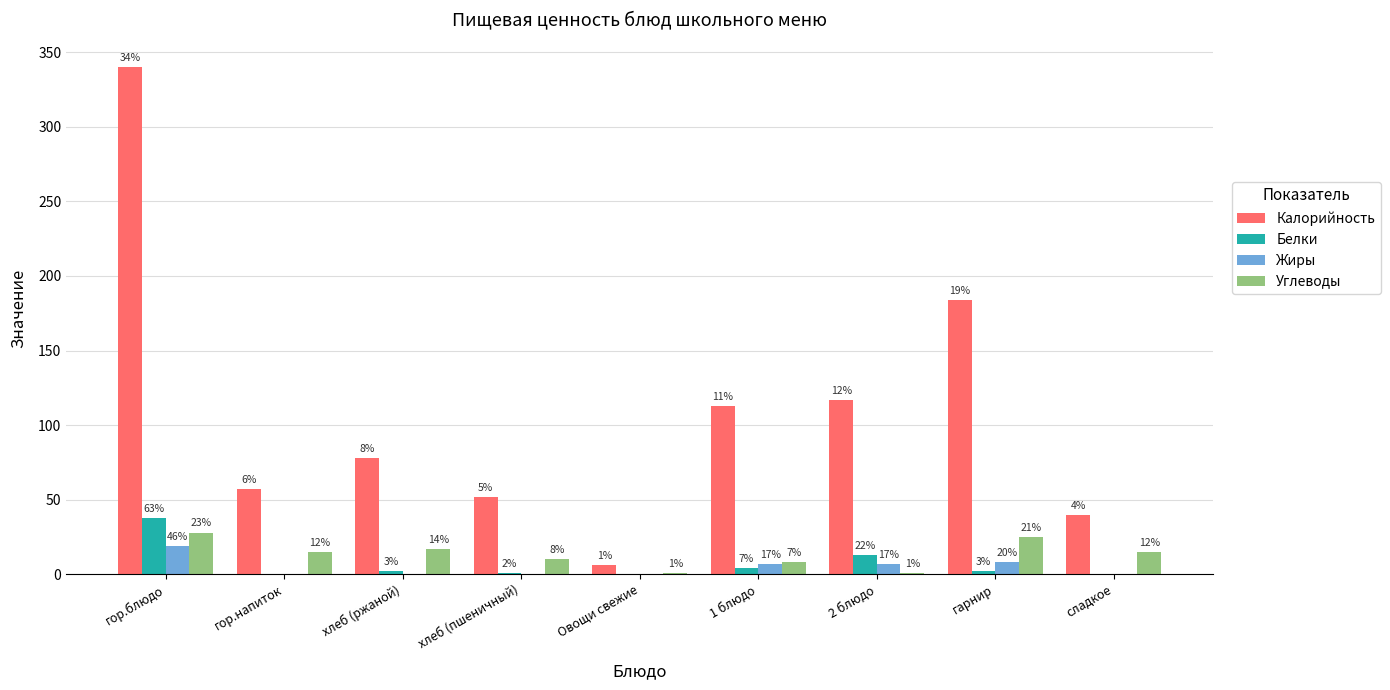

Between Овощи свежие and 2 блюдо, which series saw the biggest shift?

Калорийность